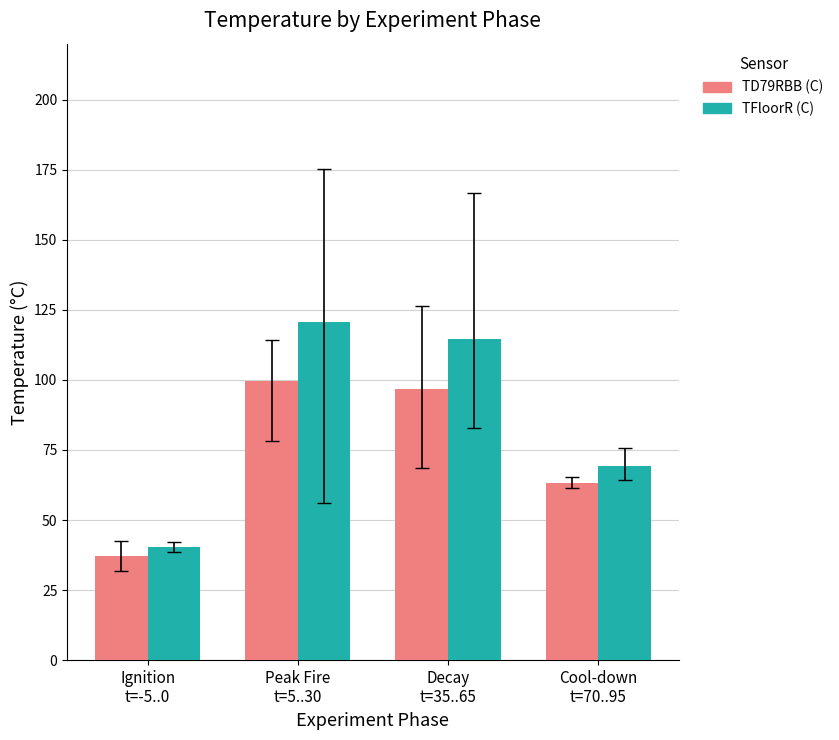

What is the difference between the maximum and minimum values in the TFloorR (C) series?

80.3